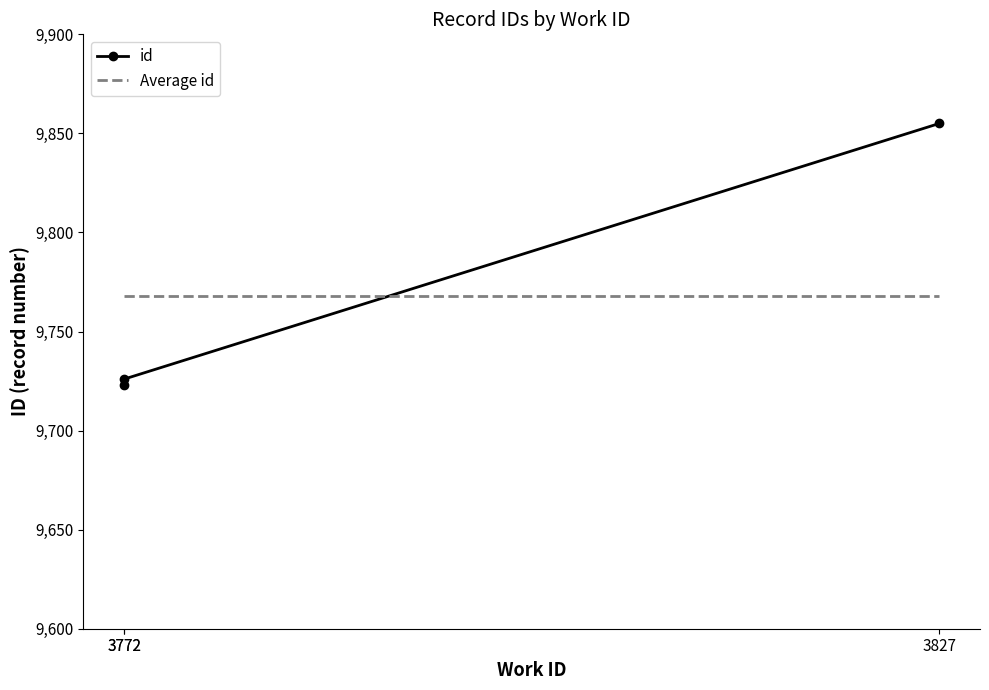

What is the average value?

9768